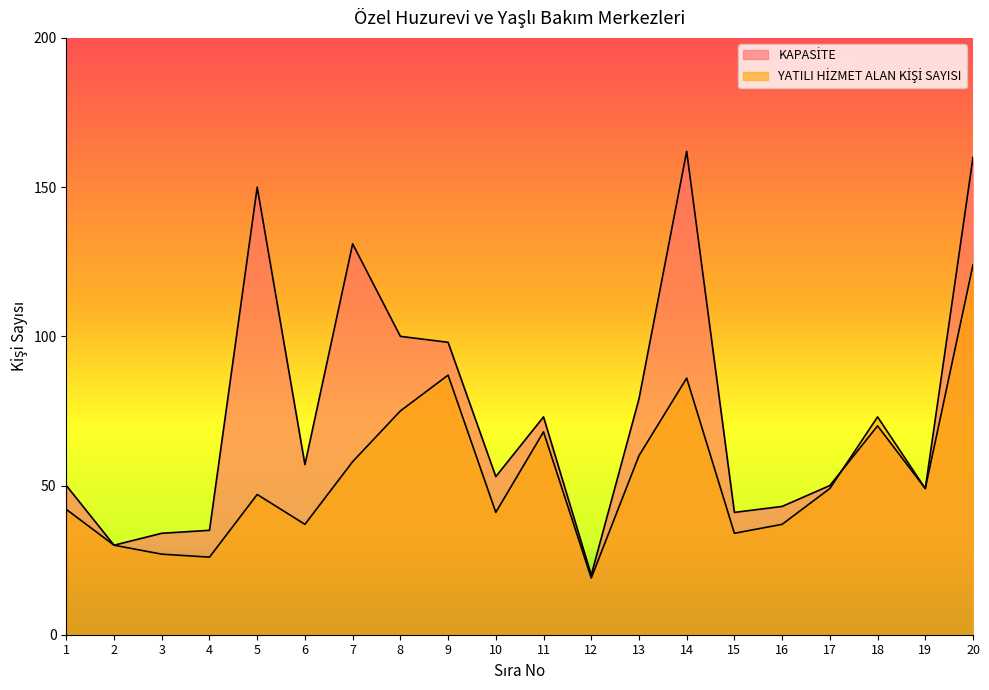

What is the difference between the KAPASİTE values at 18 and 2?

40